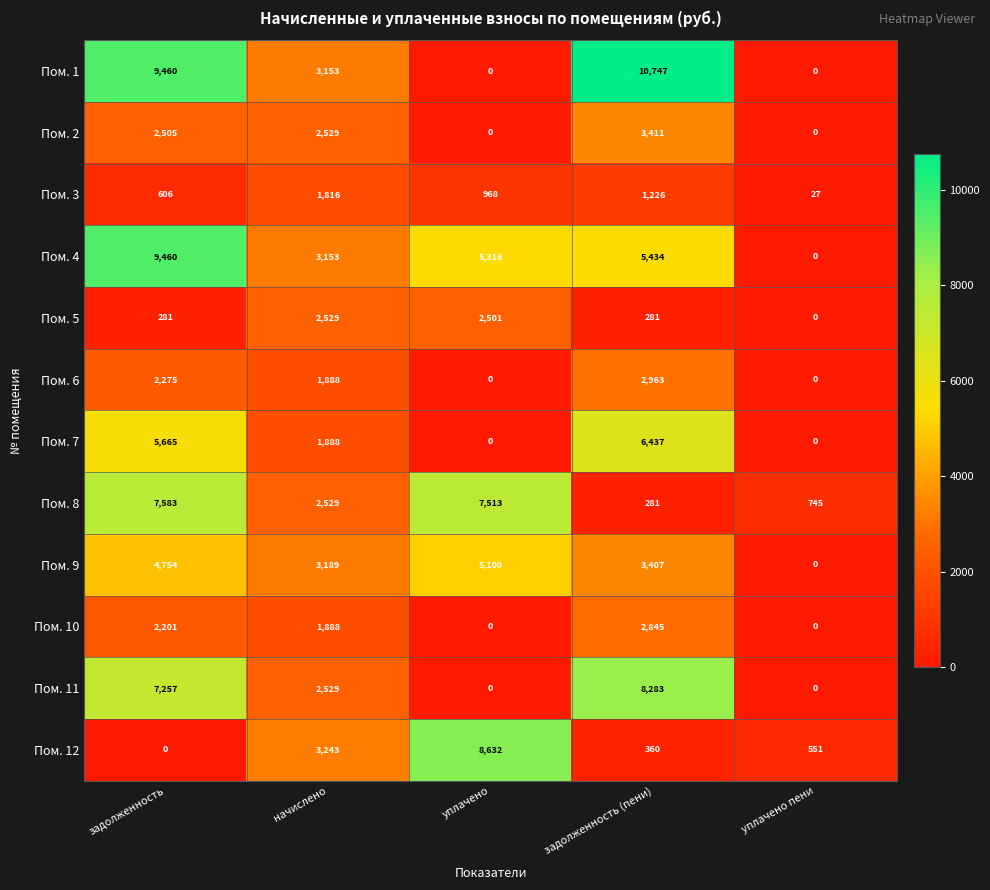

What is the greatest value displayed?

10747